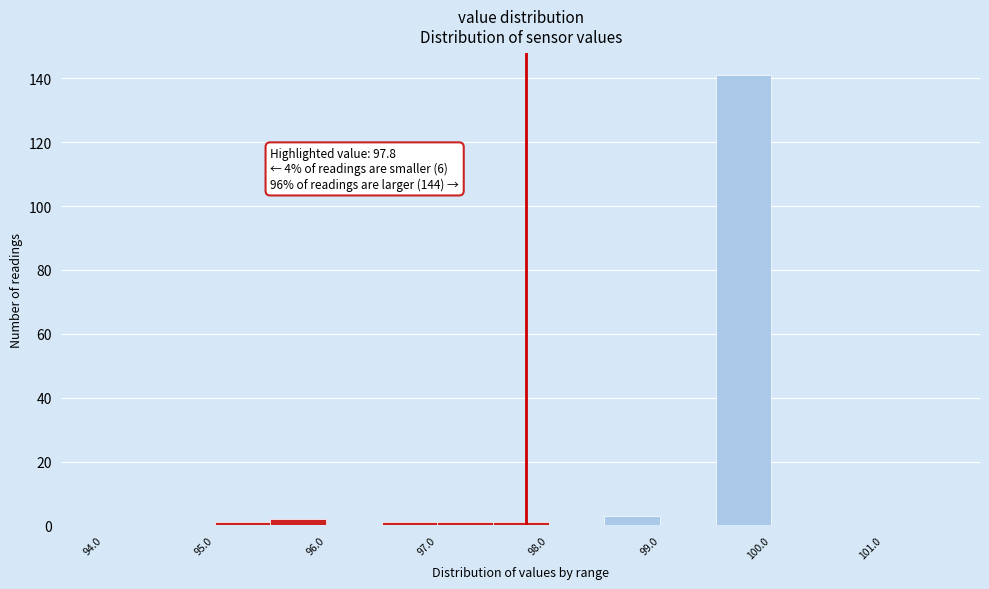

Which range on the x-axis has the tallest bar?

99.5 to 100.0